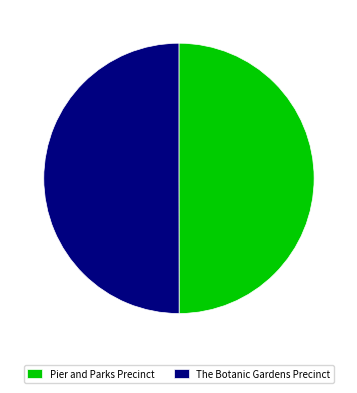

True or false: Pier and Parks Precinct accounts for 50% of the total.

True